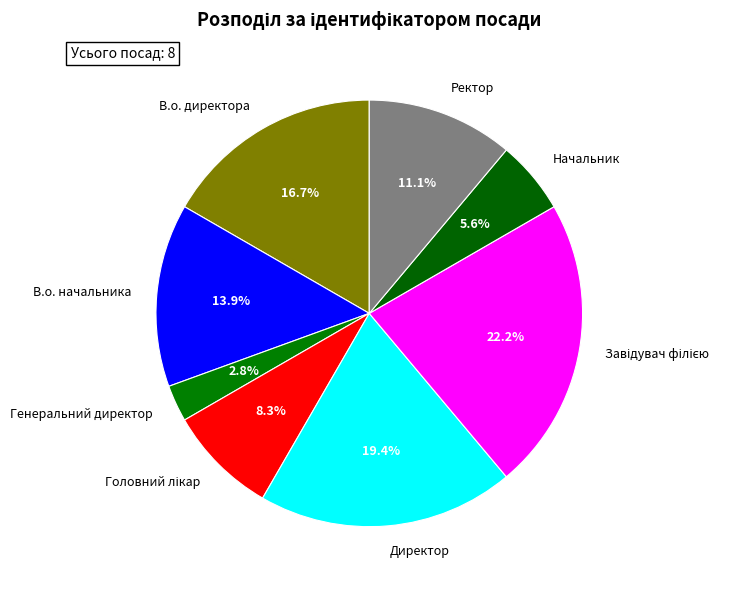

Is there a majority slice in this chart?

No